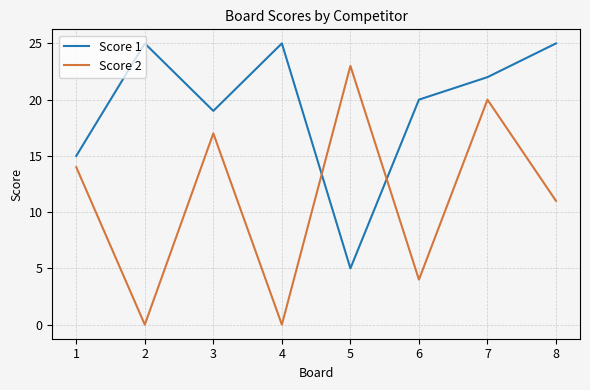

Which series has the largest range (max minus min)?

Score 2